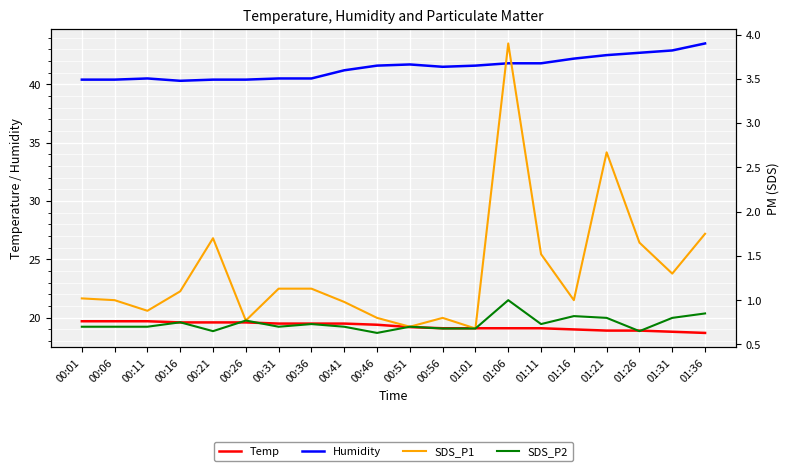

Which series has the widest spread of values?

SDS_P1